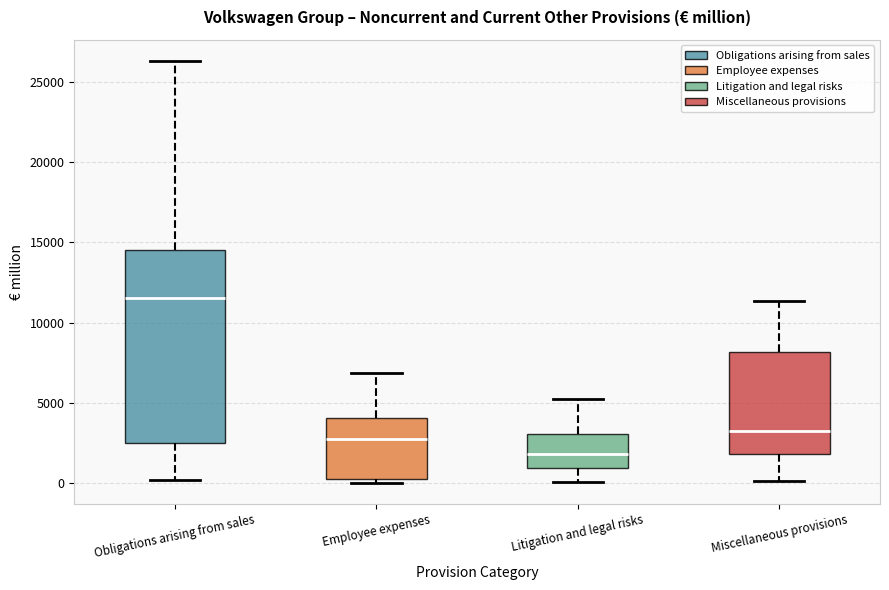

Comparing the boxes themselves (not the whiskers), which one is the tallest?

Obligations arising from sales